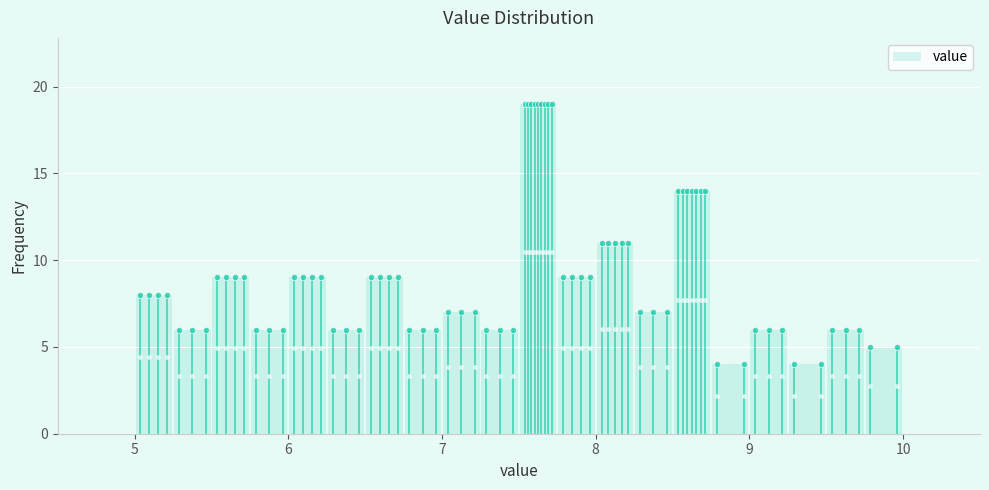

Read against the x-axis, roughly where is the centre of the tallest bar?

7.6